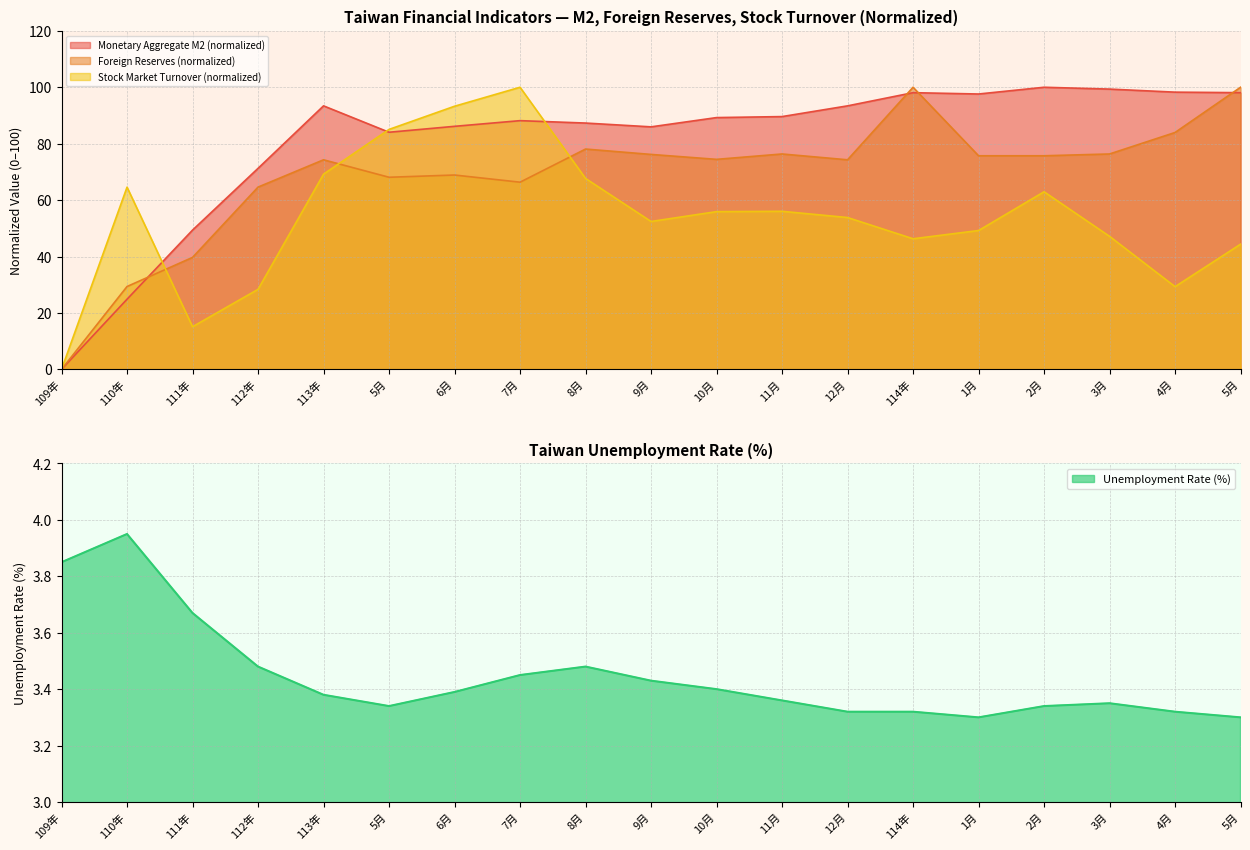

How many values in the Monetary Aggregate M2 (100M NTD) series exceed 89?

10